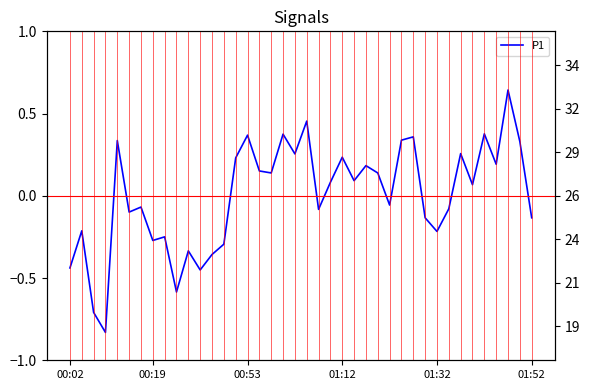

Reading left to right, extract all data points from this chart.

-0.4	-0.2	-0.7	-0.8	0.3	-0.1	-0.1	-0.3	-0.2	-0.6	-0.3	-0.5	-0.4	-0.3	0.2	0.4	0.2	0.1	0.4	0.3	0.5	-0.1	0.1	0.2	0.1	0.2	0.1	-0.1	0.3	0.4	-0.1	-0.2	-0.1	0.3	0.1	0.4	0.2	0.6	0.3	-0.1